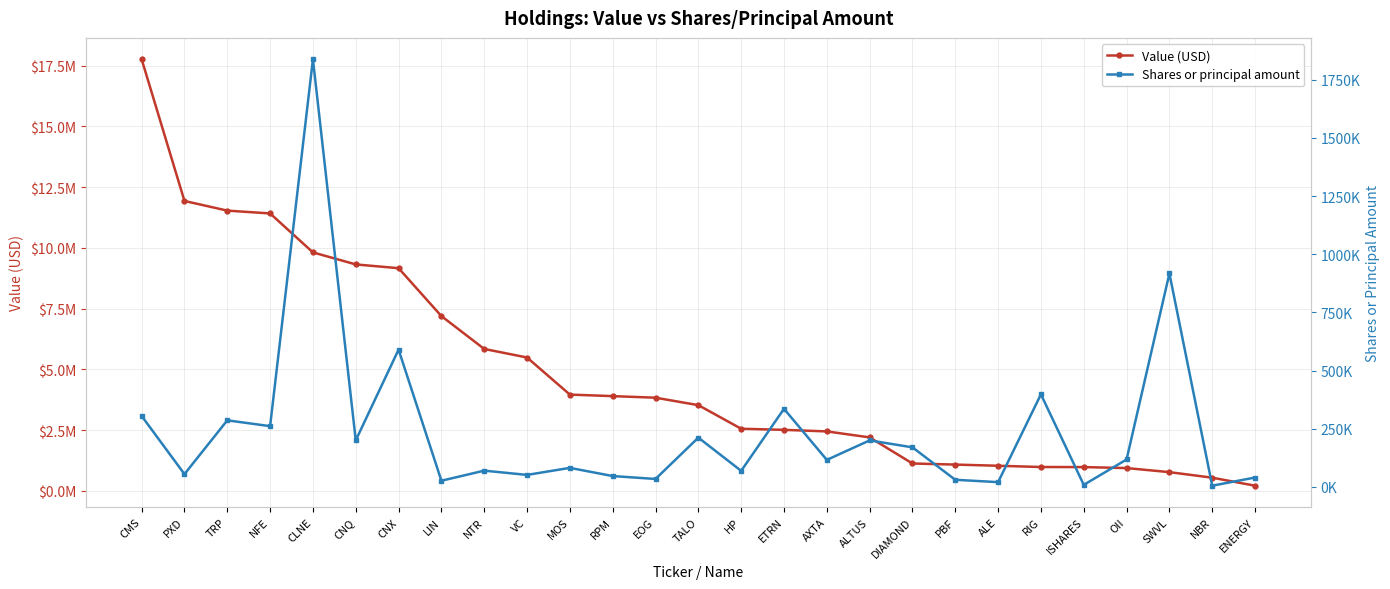

True or false: Value (USD) has more than 2 interior local peaks.

False